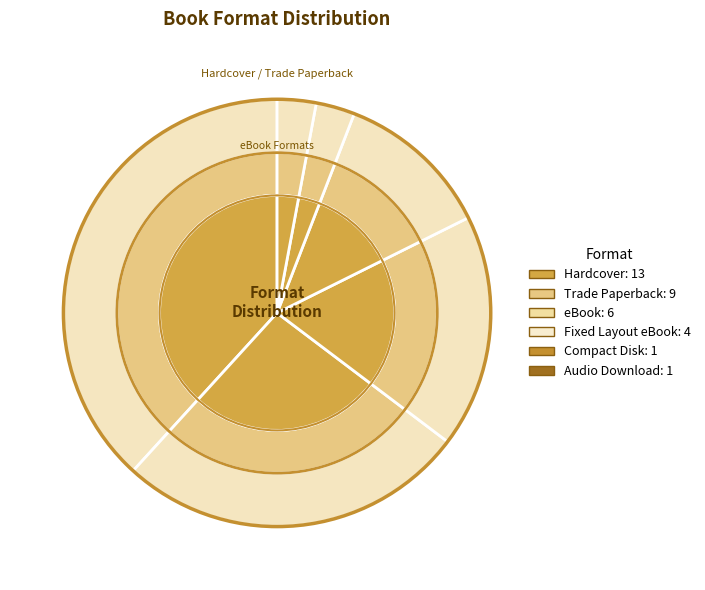

To the nearest percent, what is the average slice percentage?

17%